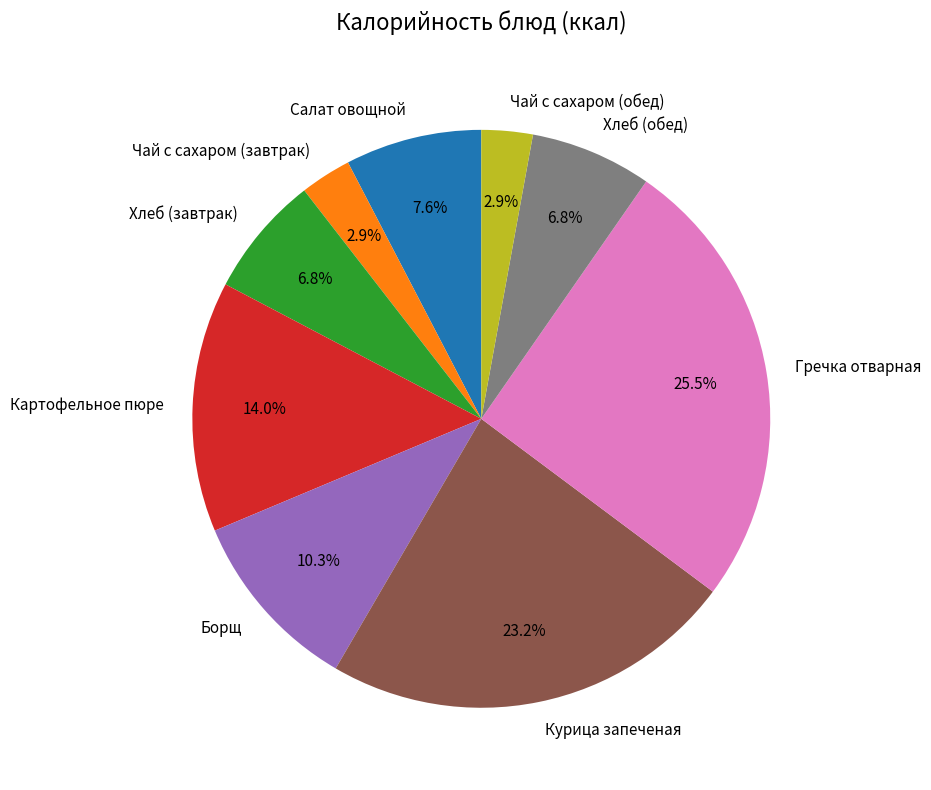

Which category has the biggest portion of the pie?

Гречка отварная